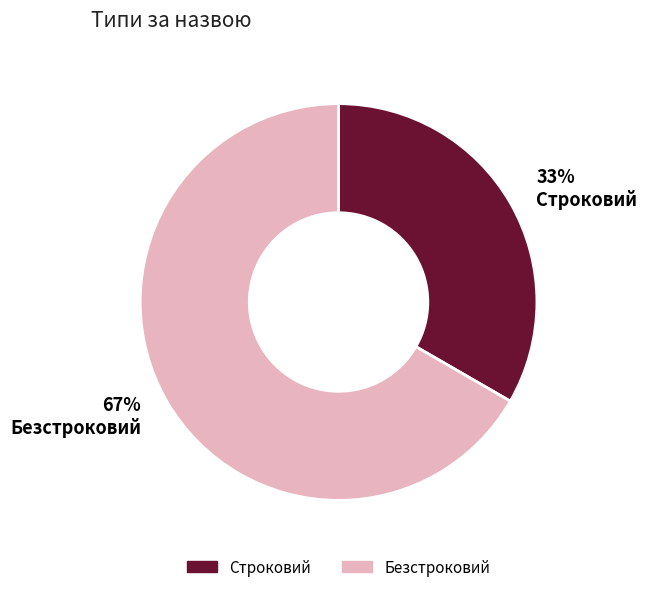

Combined, do Безстроковий and Строковий account for over 50%?

Yes